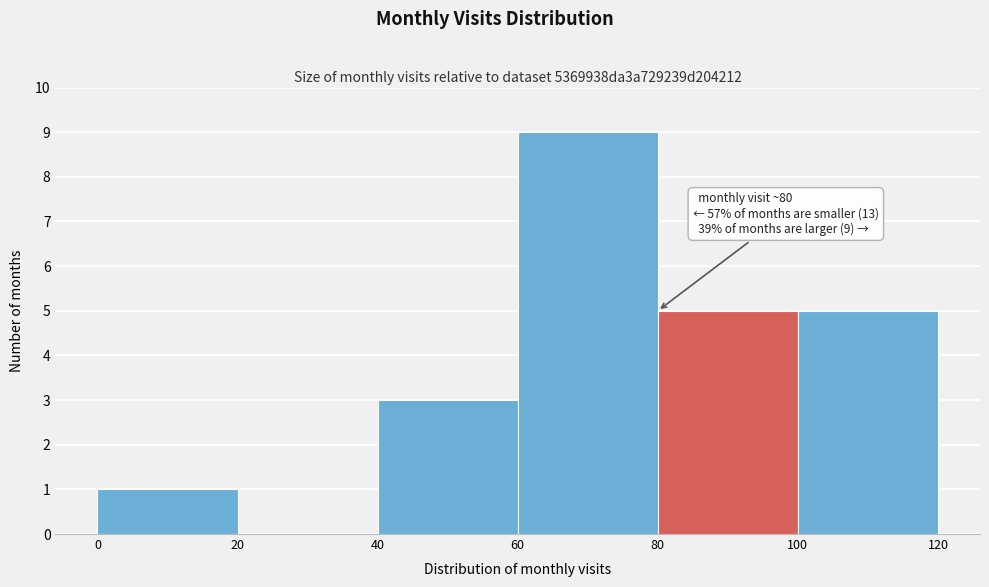

Over which range of the x-axis is the bar tallest?

60 to 80